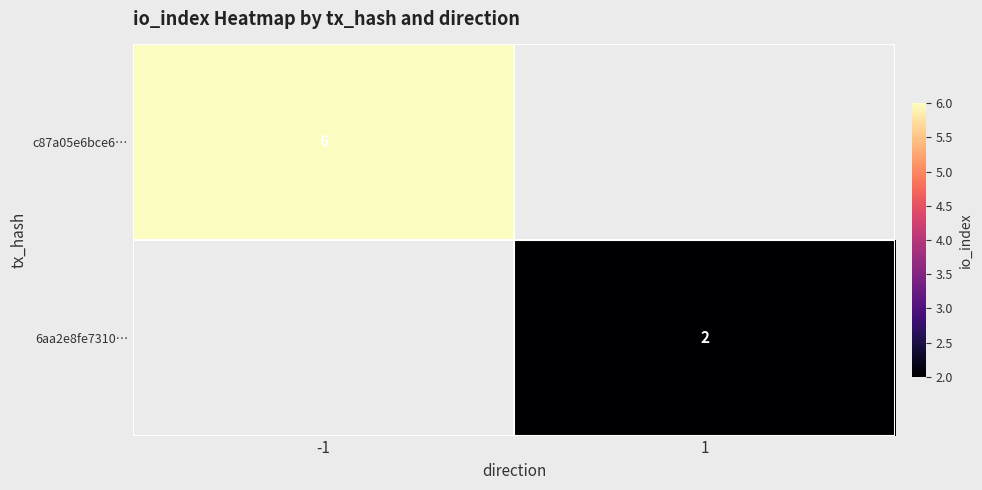

True or false: c87a05e6bce6… has a value of 10 at -1.

False